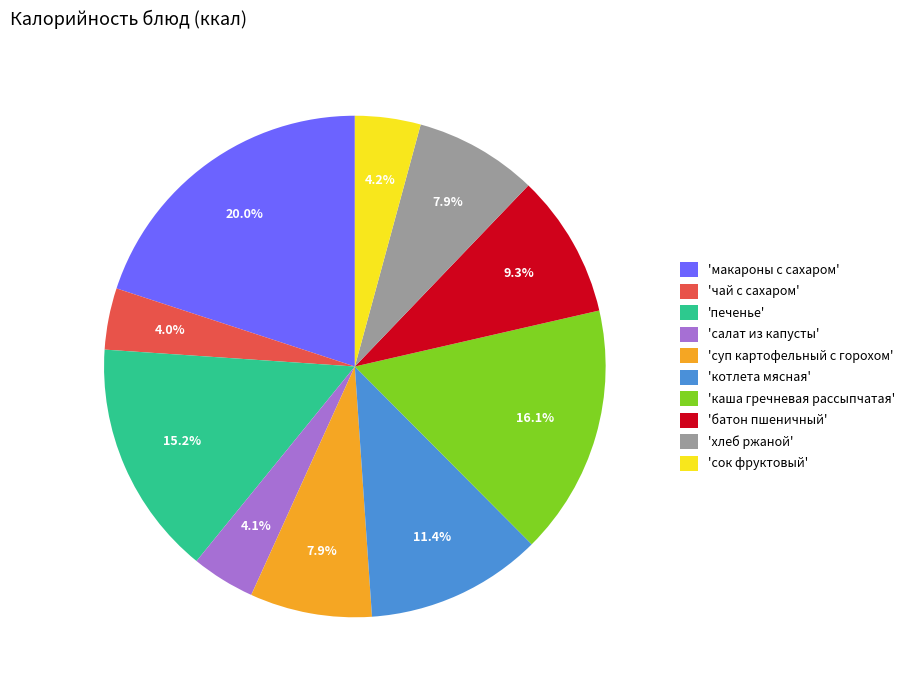

Between 'макароны с сахаром' and 'сок фруктовый', which is larger?

'макароны с сахаром'